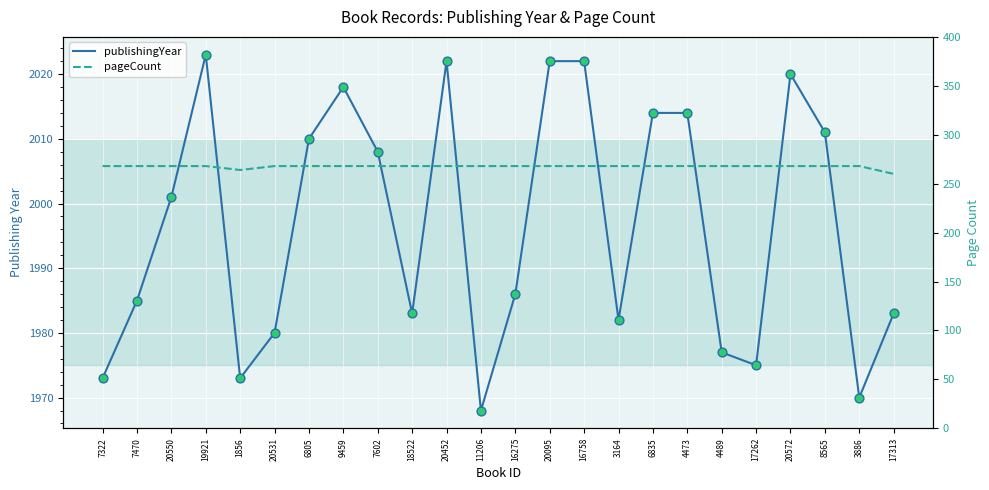

At how many categories does at least one series exceed 1163?

24